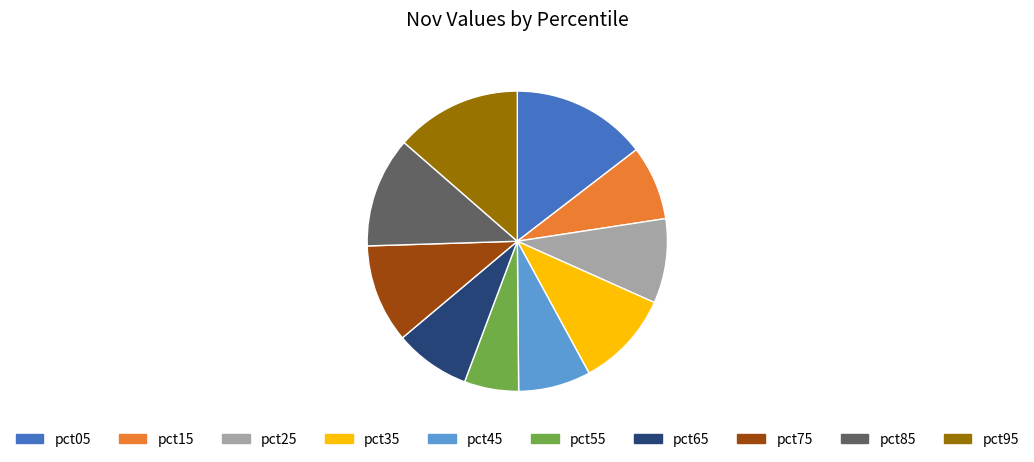

Is pct85 the majority of the pie?

No